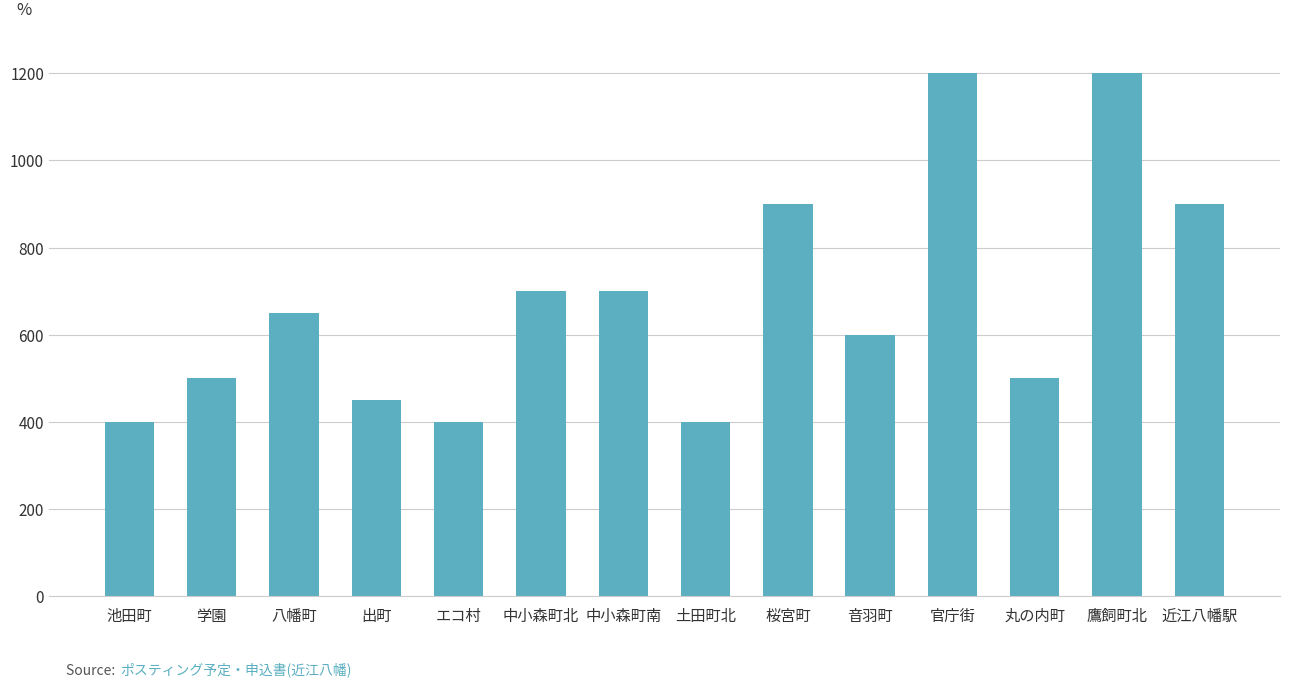

What is the change in value from 土田町北 to 音羽町?

+200